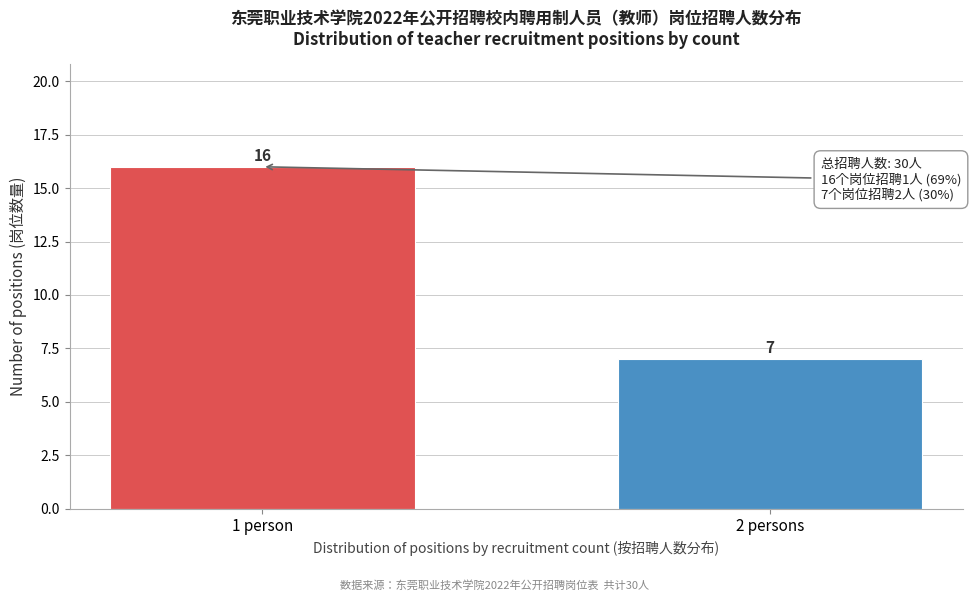

Reading left to right, transcribe all the data shown in this chart.

1 person=16	2 persons=7